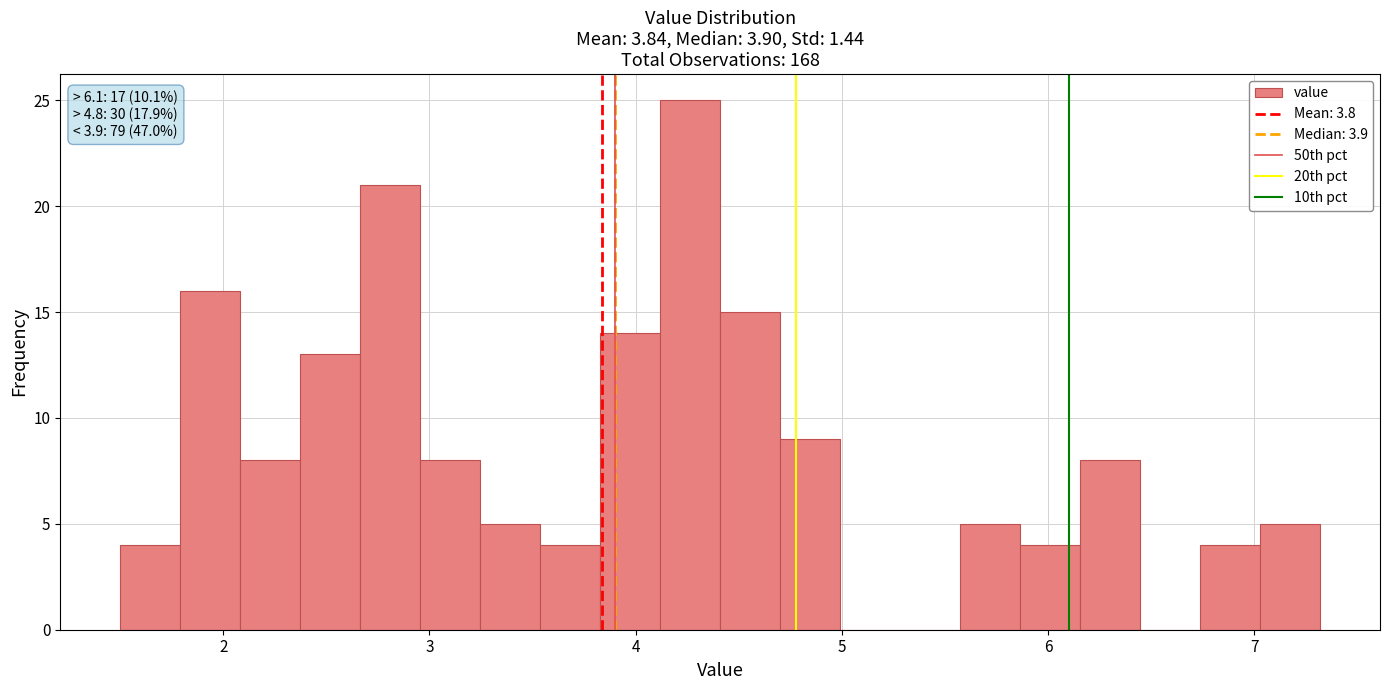

Read against the x-axis, roughly where is the centre of the tallest bar?

4.3